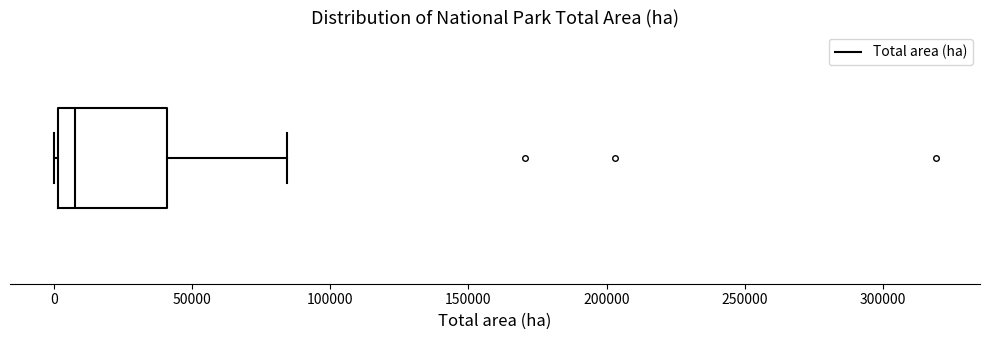

Where is the left edge of the box on the x-axis? The values are not printed on the chart, so give them approximately, as read against the axis.

0